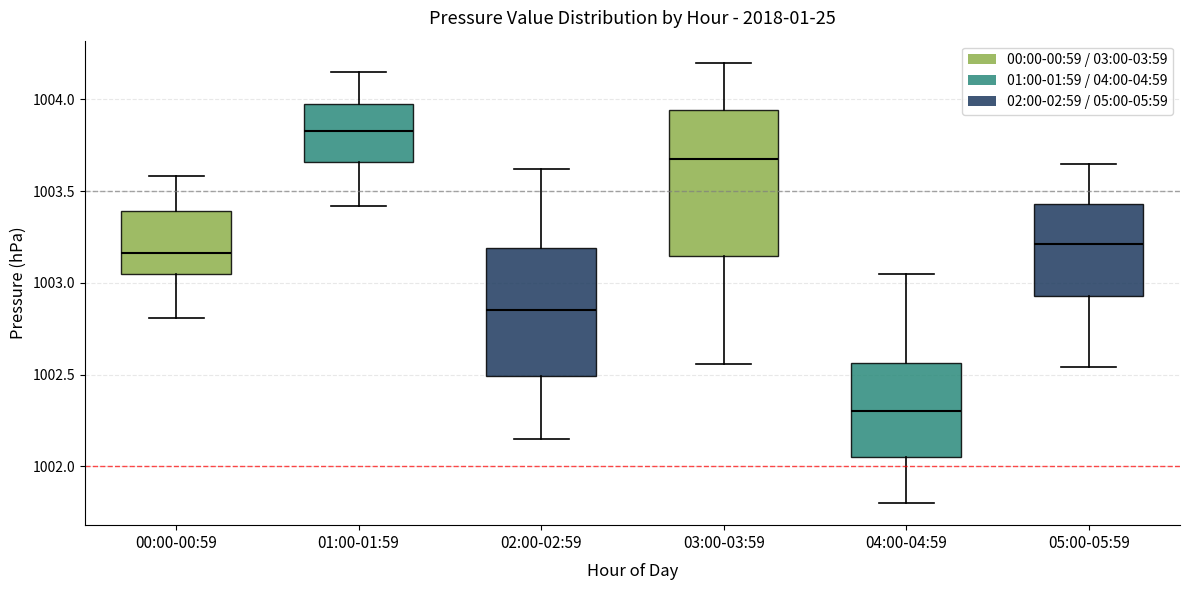

Reading left to right, transcribe this box plot: for each box, give where its median line is, the range the box spans, and where its two whiskers end, as read against the y-axis. The values are not printed on the chart, so give them approximately, as read against the axis.

00:00-00:59: median 1003.15, box 1003.05 to 1003.40, whiskers 1002.80 to 1003.60
01:00-01:59: median 1003.85, box 1003.65 to 1003.95, whiskers 1003.40 to 1004.15
02:00-02:59: median 1002.85, box 1002.50 to 1003.20, whiskers 1002.15 to 1003.60
03:00-03:59: median 1003.70, box 1003.15 to 1003.95, whiskers 1002.55 to 1004.20
04:00-04:59: median 1002.30, box 1002.05 to 1002.55, whiskers 1001.80 to 1003.05
05:00-05:59: median 1003.20, box 1002.95 to 1003.45, whiskers 1002.55 to 1003.65